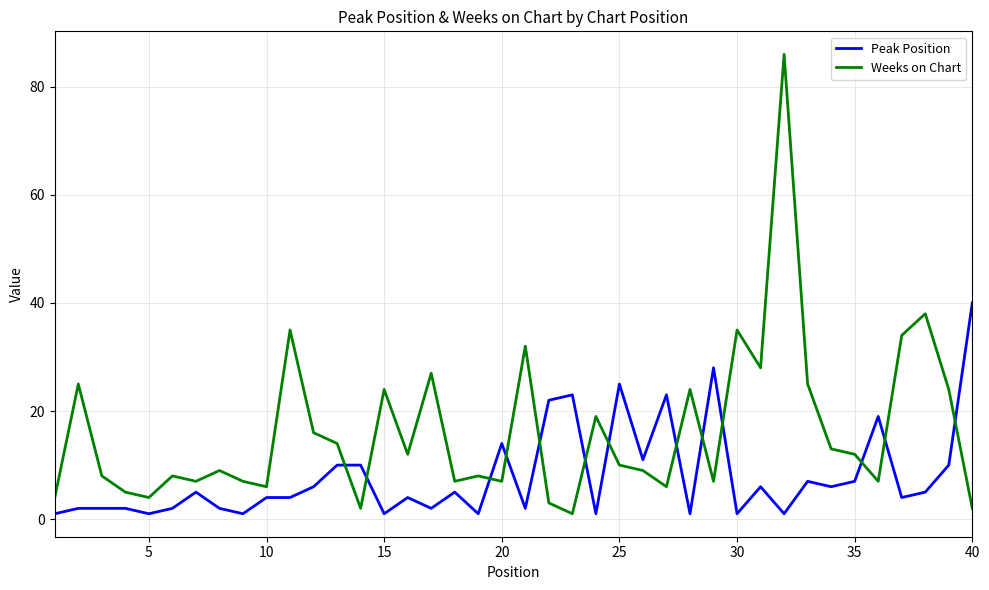

Rank the series by their average value, from lowest to highest.

Peak Position, Weeks on Chart